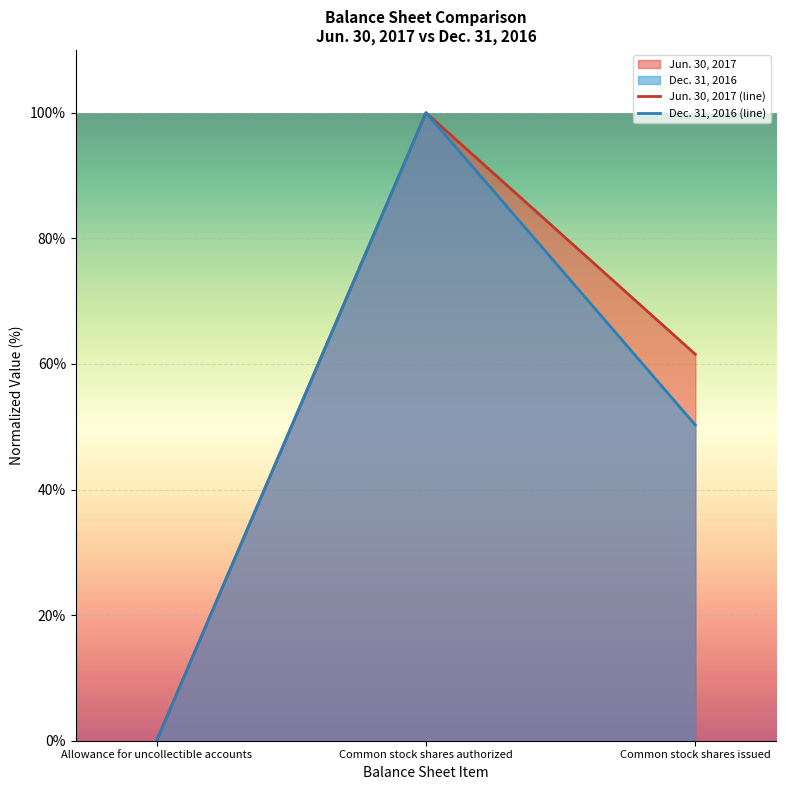

Where is Jun. 30, 2017 (line) nearest to the value 50?

Common stock shares issued